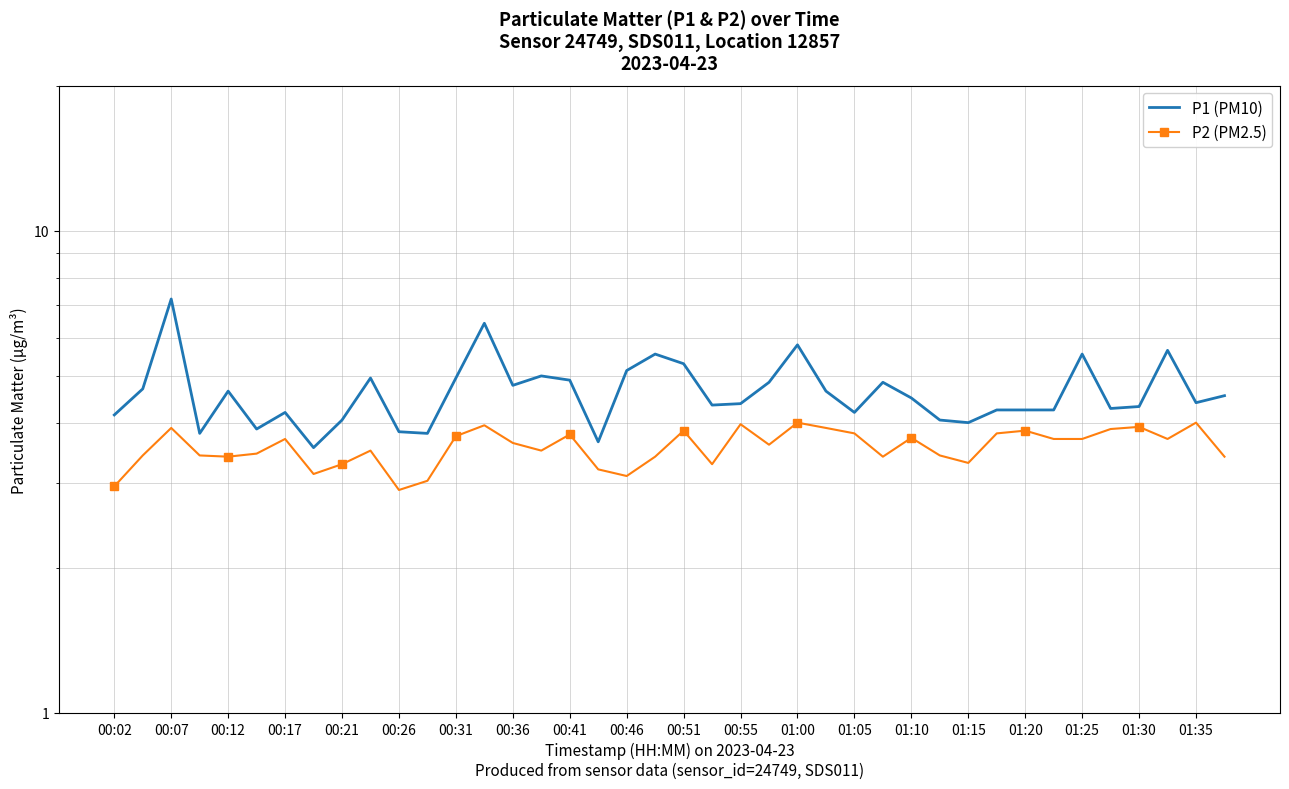

Between 00:17 and 00:31, which series saw the biggest shift?

P1 (PM10)